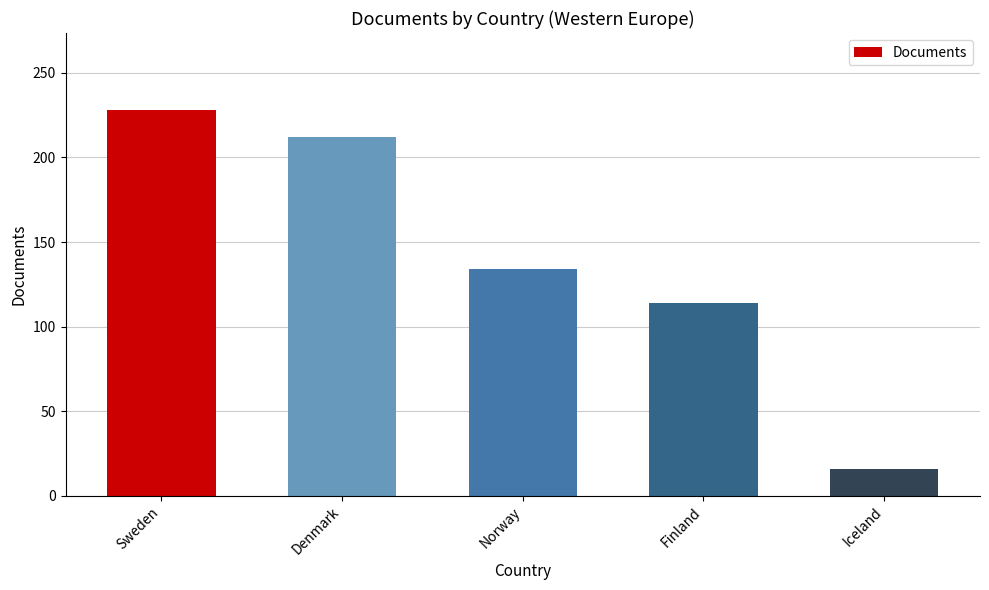

At which category does the chart reach its peak across all series?

Sweden